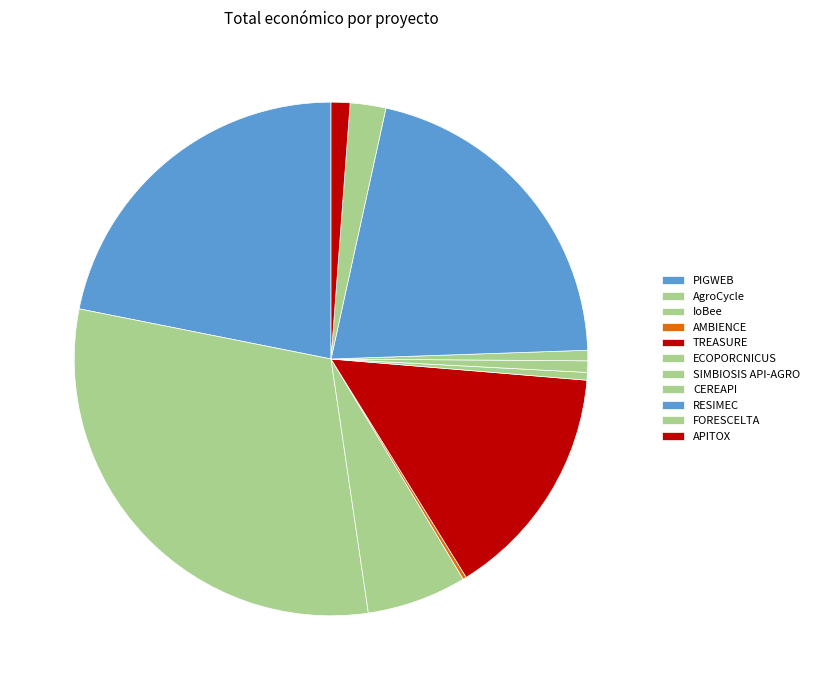

Is there any slice that represents more than half of the pie?

No